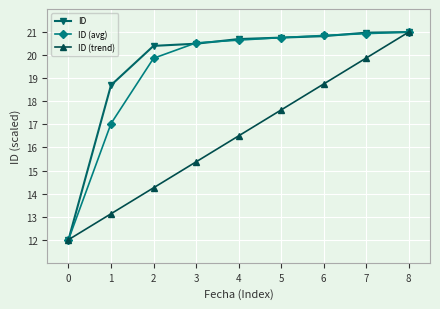

Where does the ID (trend) series first go above 16?

4